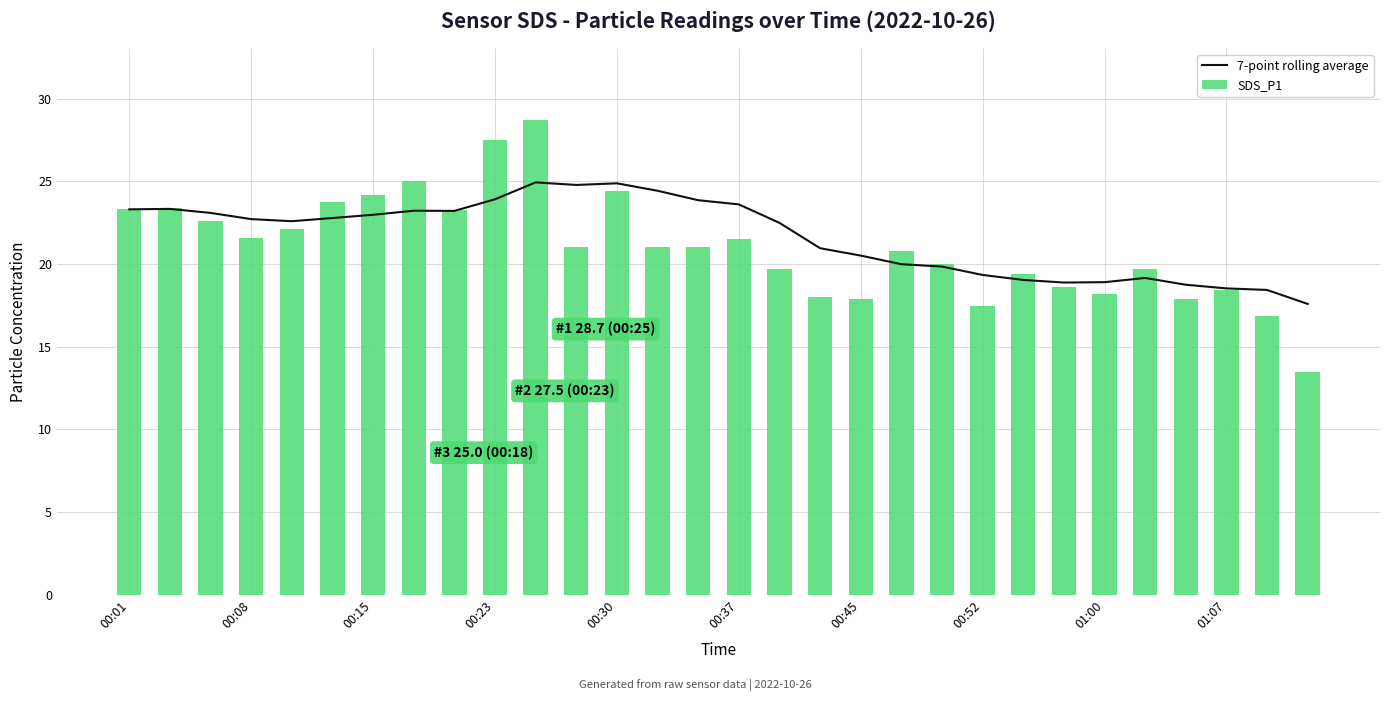

Is it true that SDS_P1 equals 18.1 at 01:00?

True